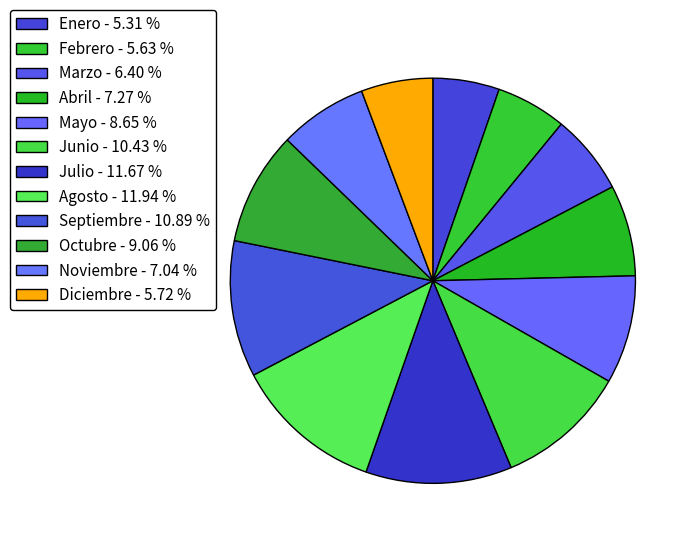

How many segments does this pie chart have?

12